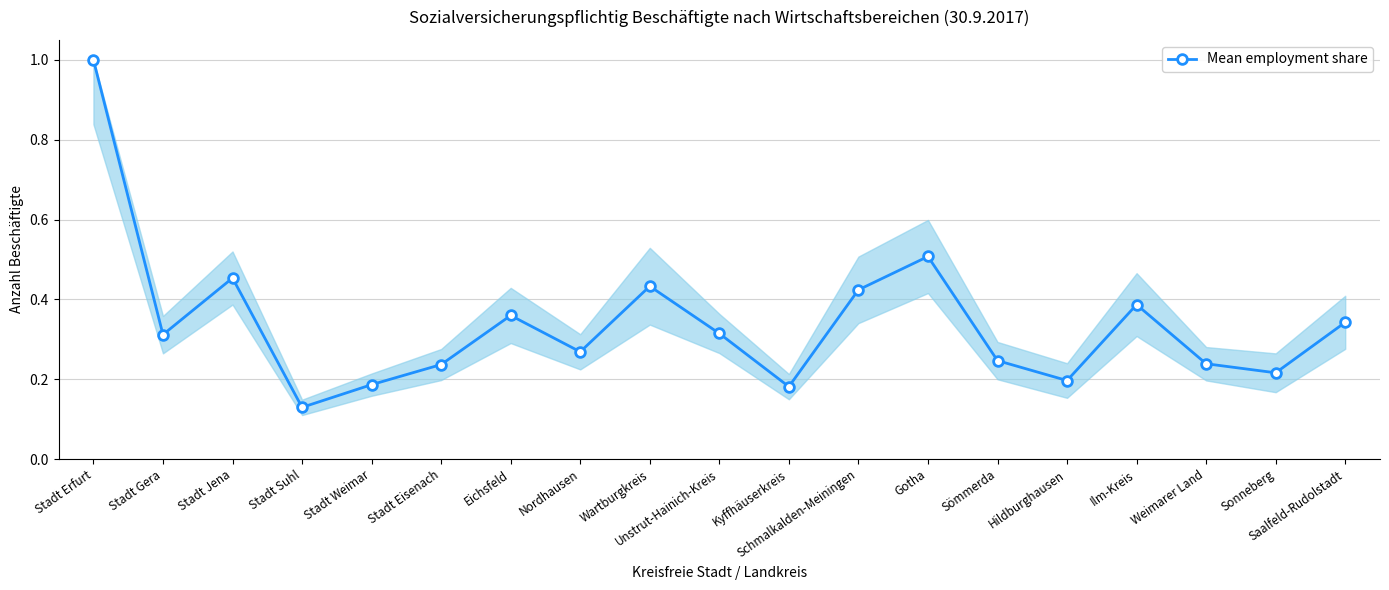

How many points are lower than both their immediate neighbors (excluding endpoints)?

6